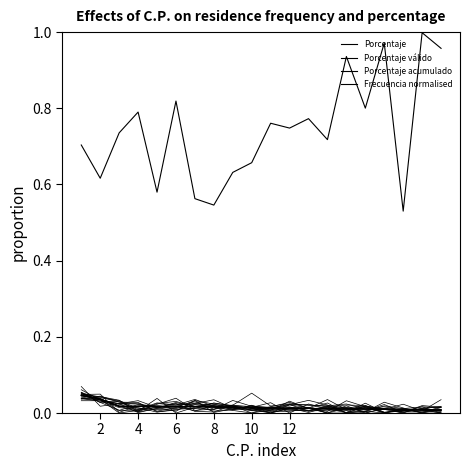

Between which two adjacent categories do Frecuencia normalised and Porcentaje válido first intersect?

4 and 6